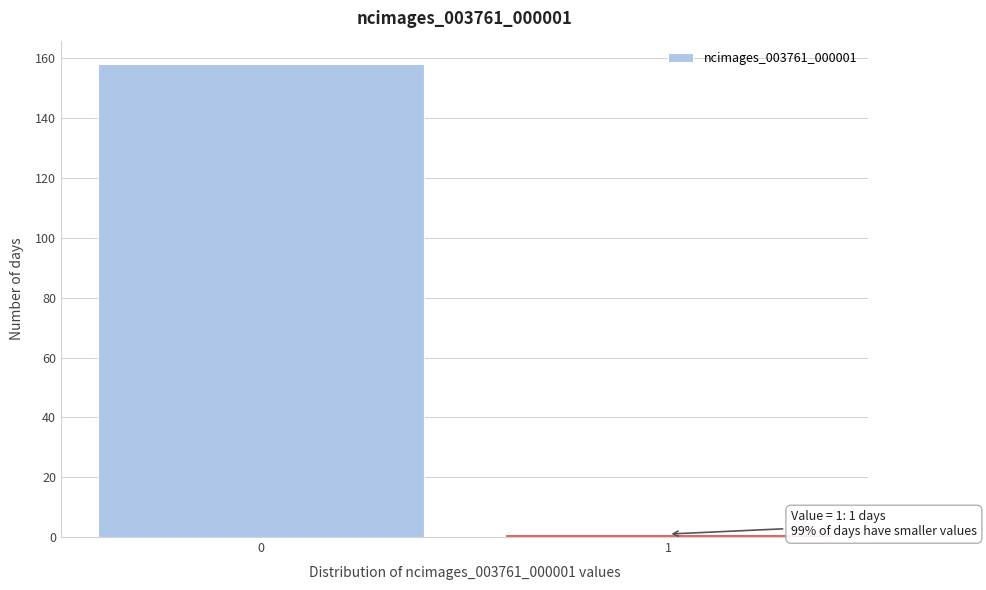

Reading left to right, what are all the values shown in this chart?

158	1